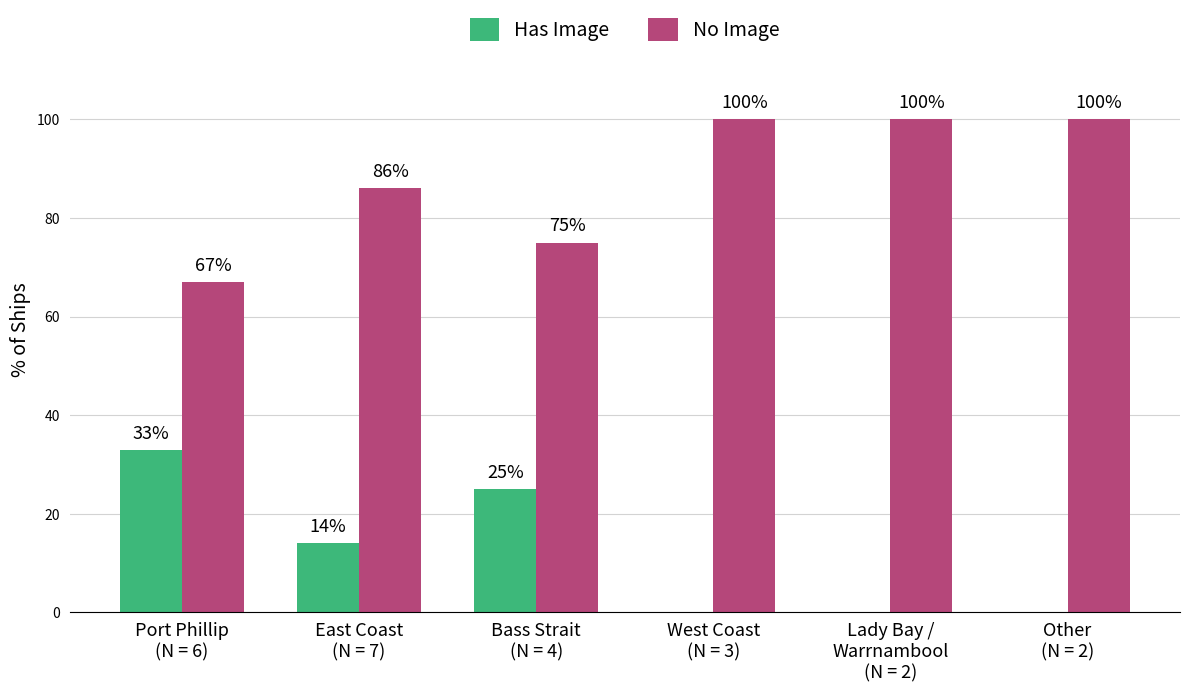

Is it true that No Image equals 163 at Lady Bay /
Warrnambool
(N = 2)?

False